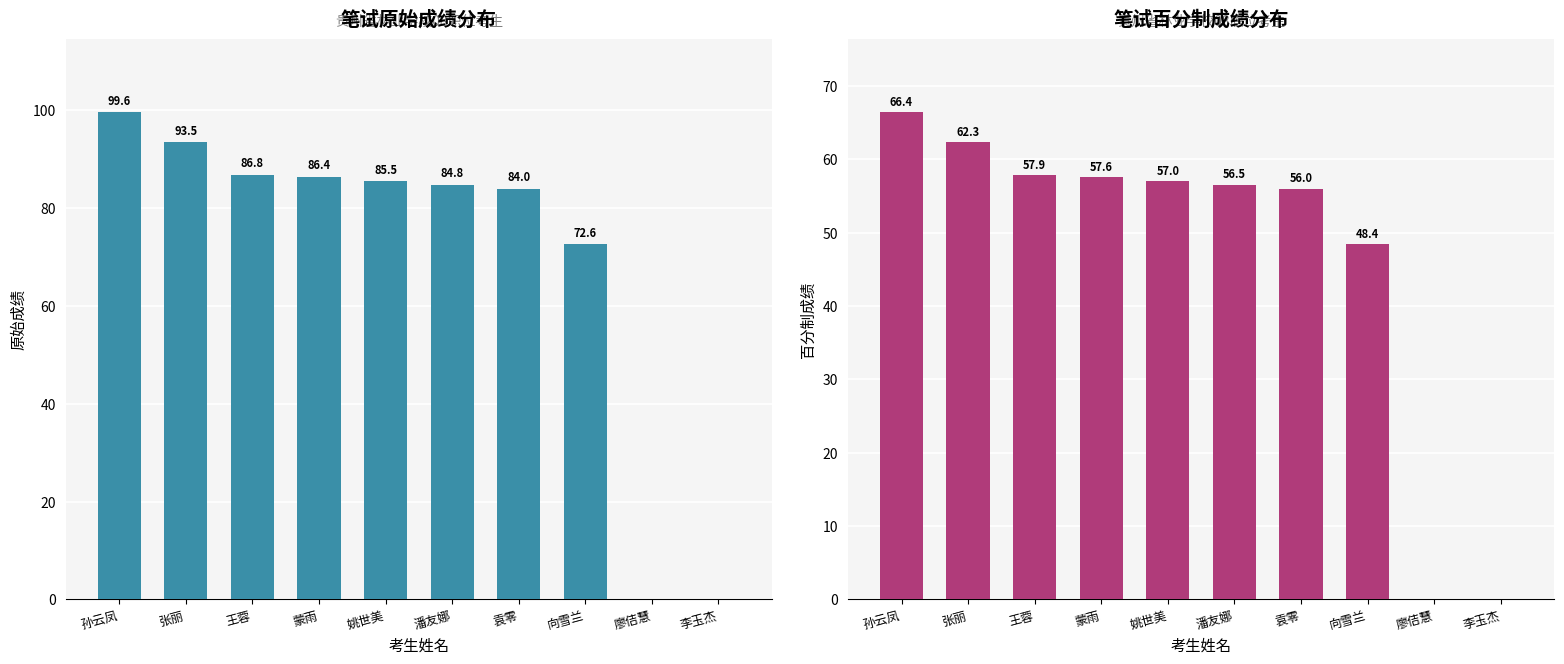

What is the label of the 9th bar from the right?

张丽